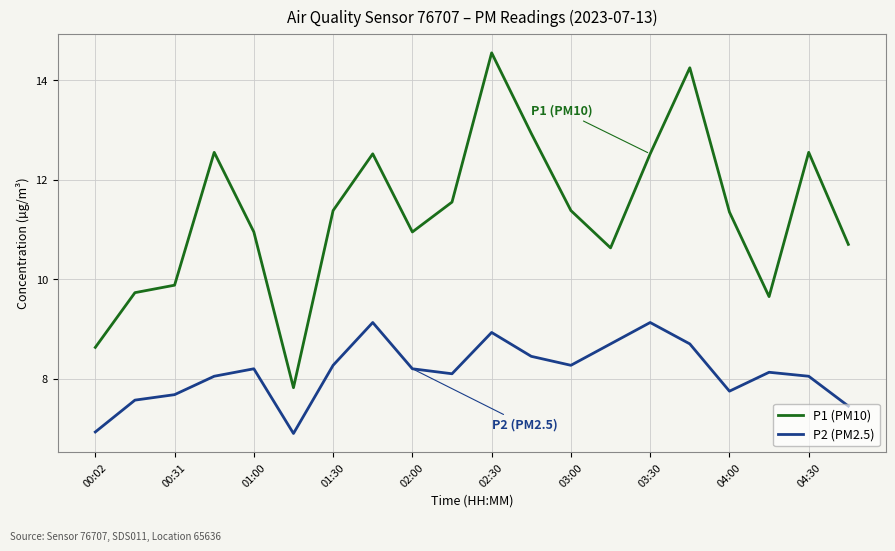

What is the smallest value displayed?

6.9